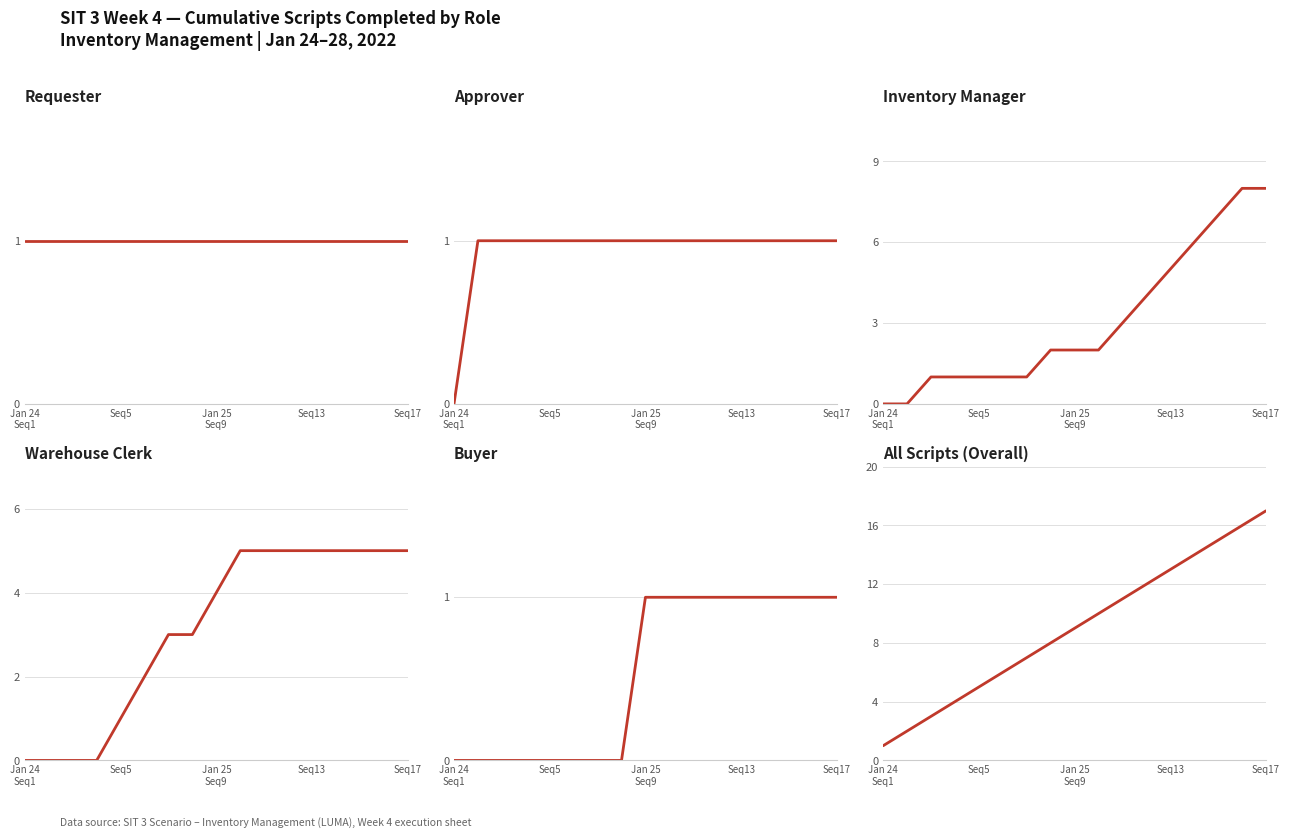

How many categories are shown in the chart?

17